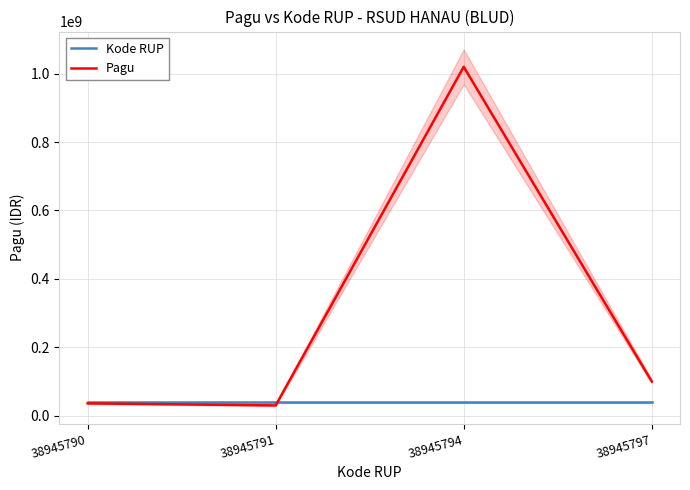

Is it true that Kode RUP equals 38945790 at 38945790?

True